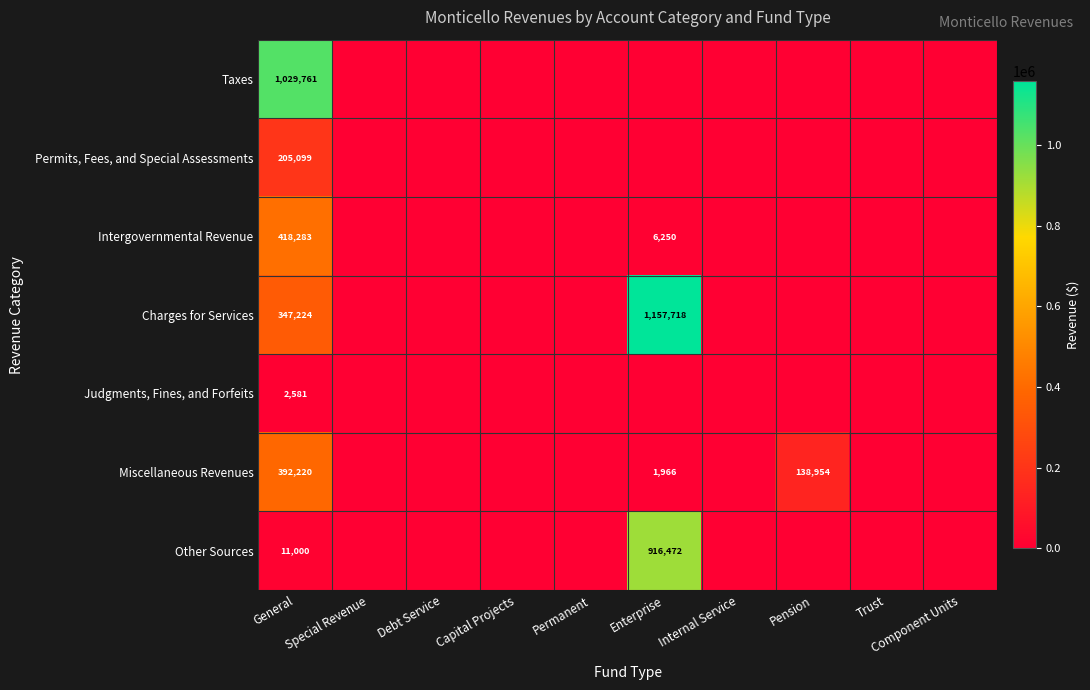

How many categories are shown in the chart?

10